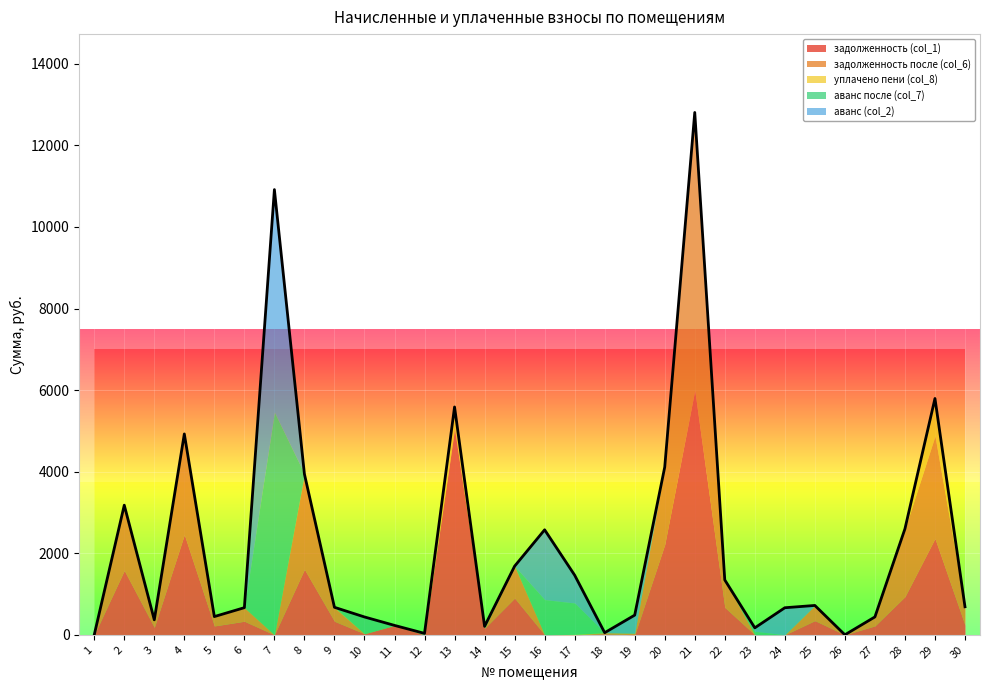

In аванс после (col_7), how many points are lower than both neighbors (excluding endpoints)?

3